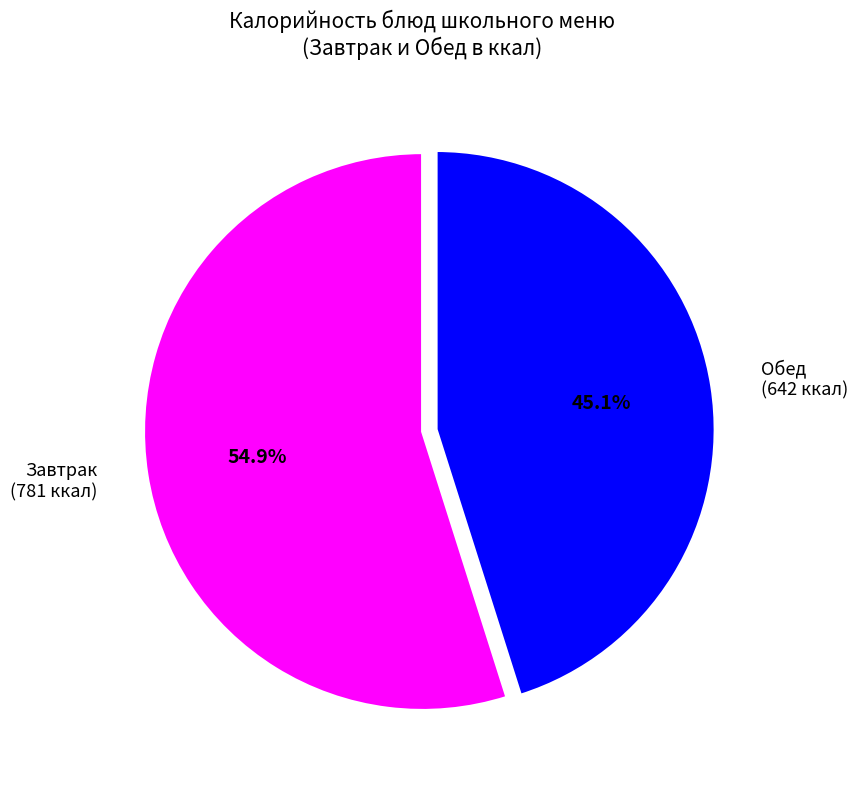

Does any single category account for the majority?

Yes